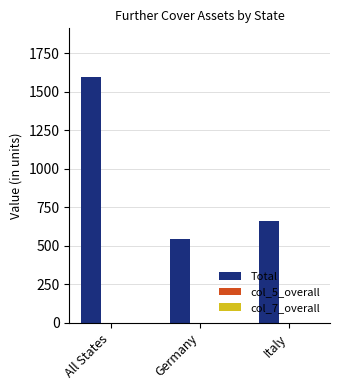

Rank the categories by value from highest to lowest.

All States, Italy, Germany